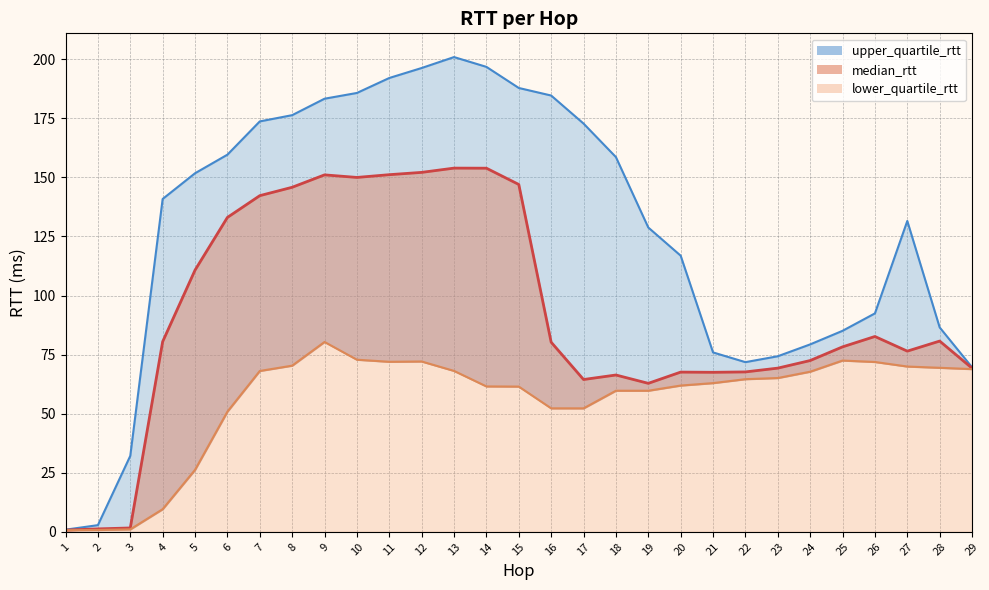

What are all the series names shown in the legend?

median_rtt, lower_quartile_rtt, upper_quartile_rtt